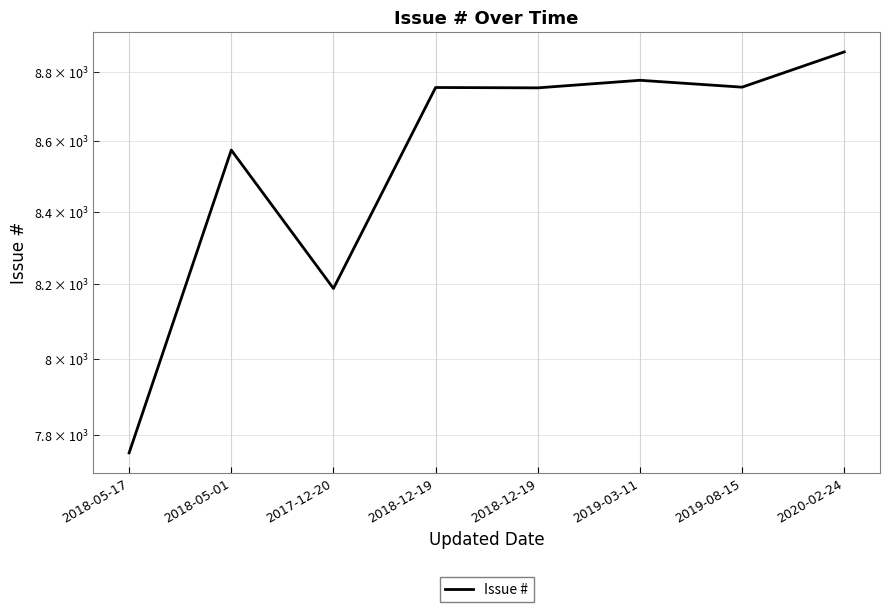

What is the difference between the maximum and minimum values?

1104